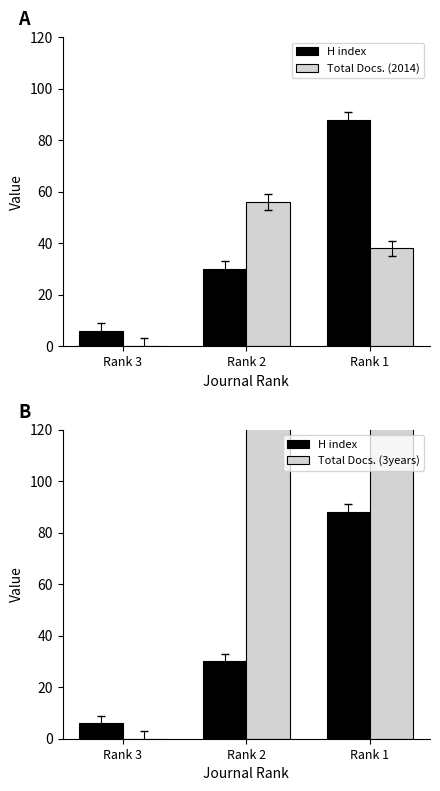

Reading left to right, what are all the values shown in this chart?

H index: Rank 3=6	Rank 2=30	Rank 1=88
Total Docs. (2014): Rank 3=0	Rank 2=56	Rank 1=38
Total Docs. (3years): Rank 3=0	Rank 2=316	Rank 1=145